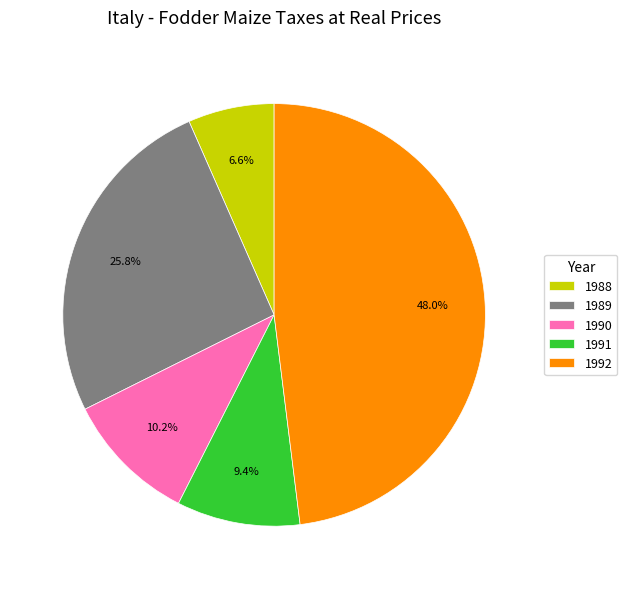

To the nearest percent, what portion does 1989 represent?

26%